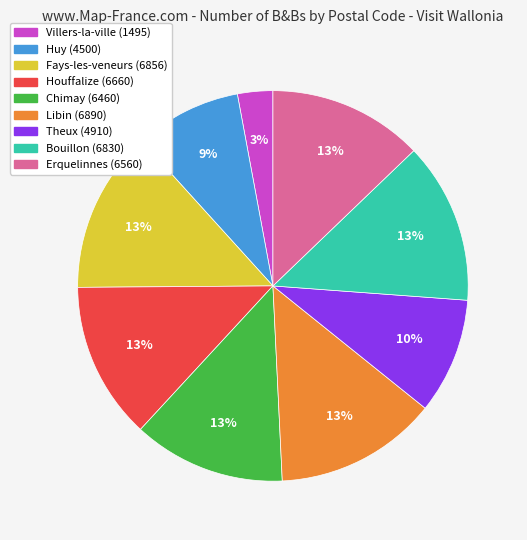

Do Huy (4500) and Chimay (6460) together represent more than half of the pie?

No